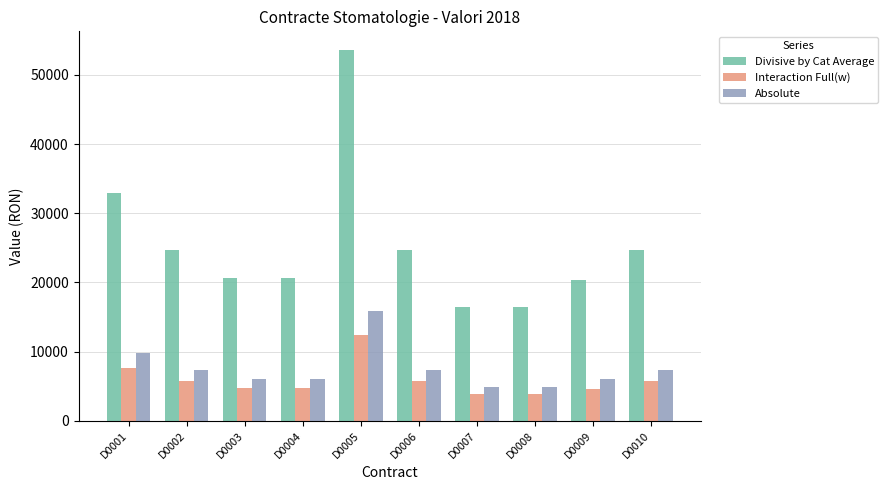

Where is Divisive by Cat Average nearest to the value 35042?

D0001